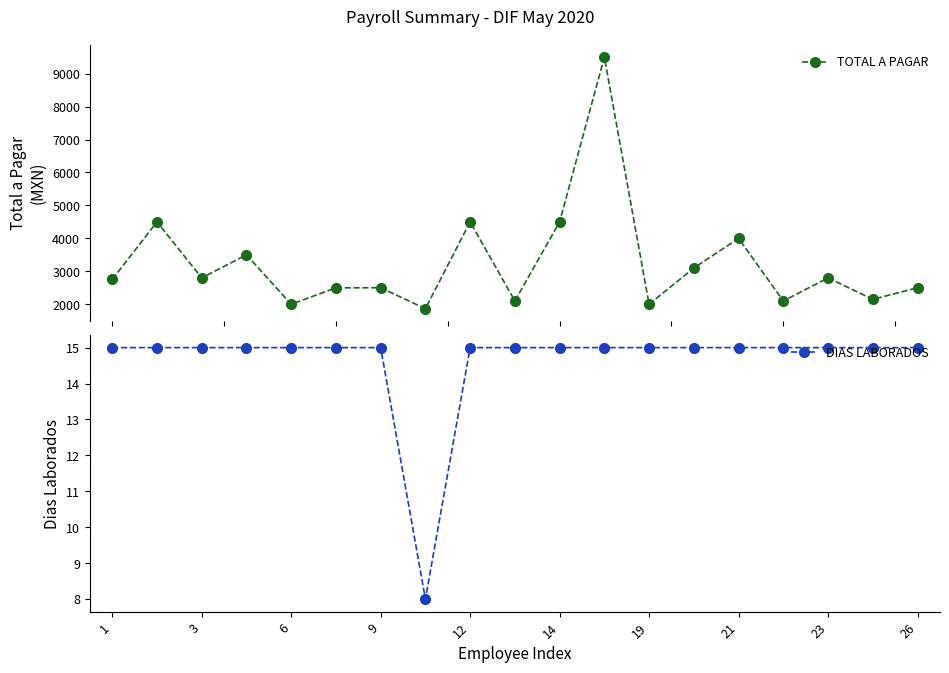

What is the maximum value for TOTAL A PAGAR?

9500.0